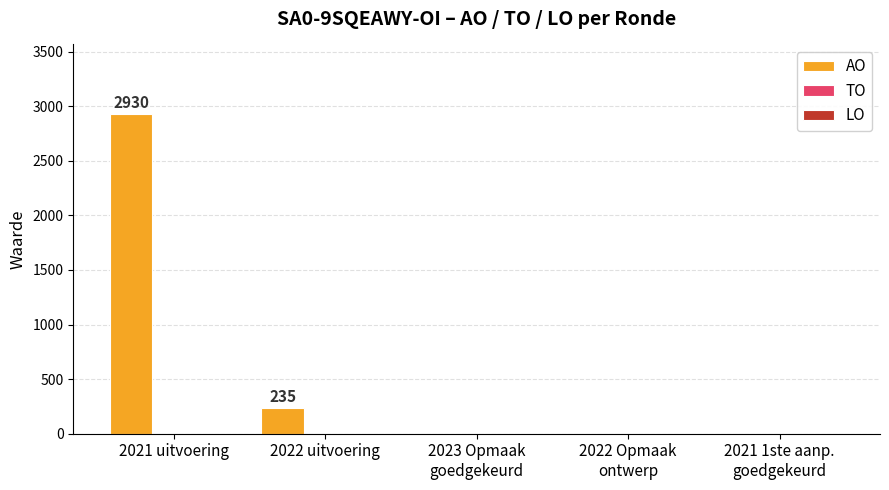

What is the maximum value shown in the chart?

2930